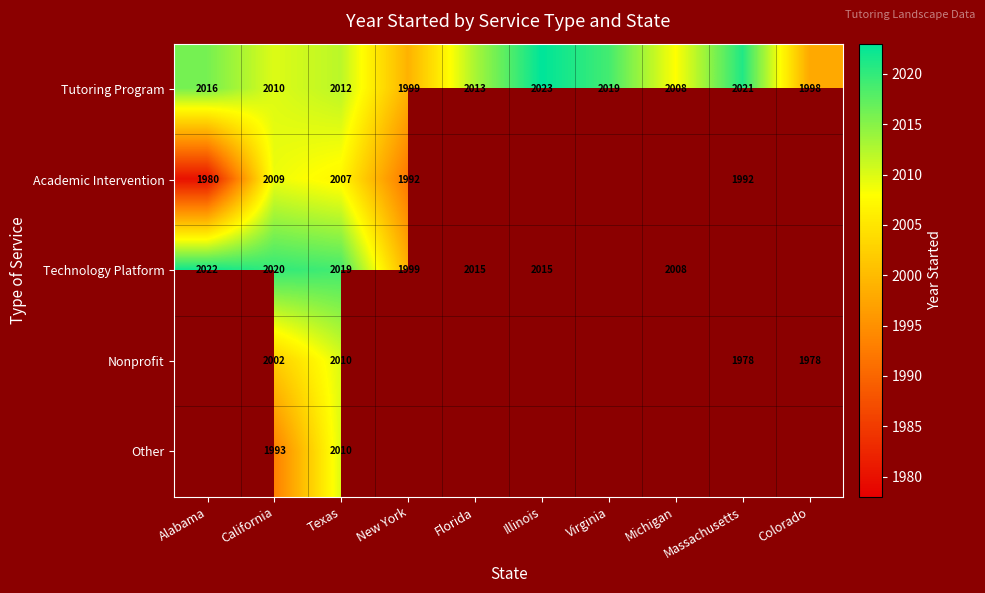

The value of Nonprofit at Massachusetts is 2997. True or false?

False